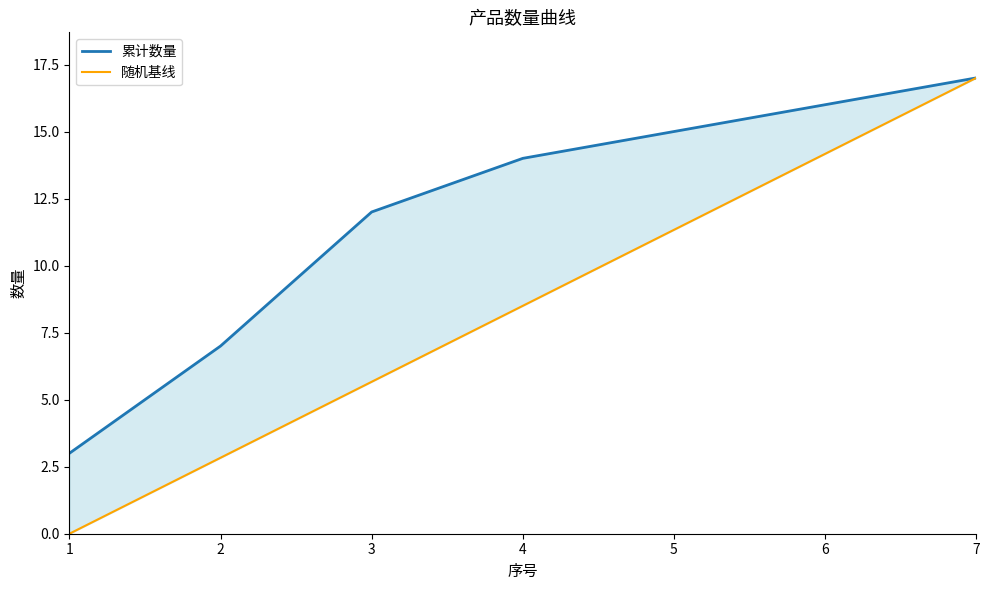

The 随机基线 series shows 8.4 at 1. True or false?

False